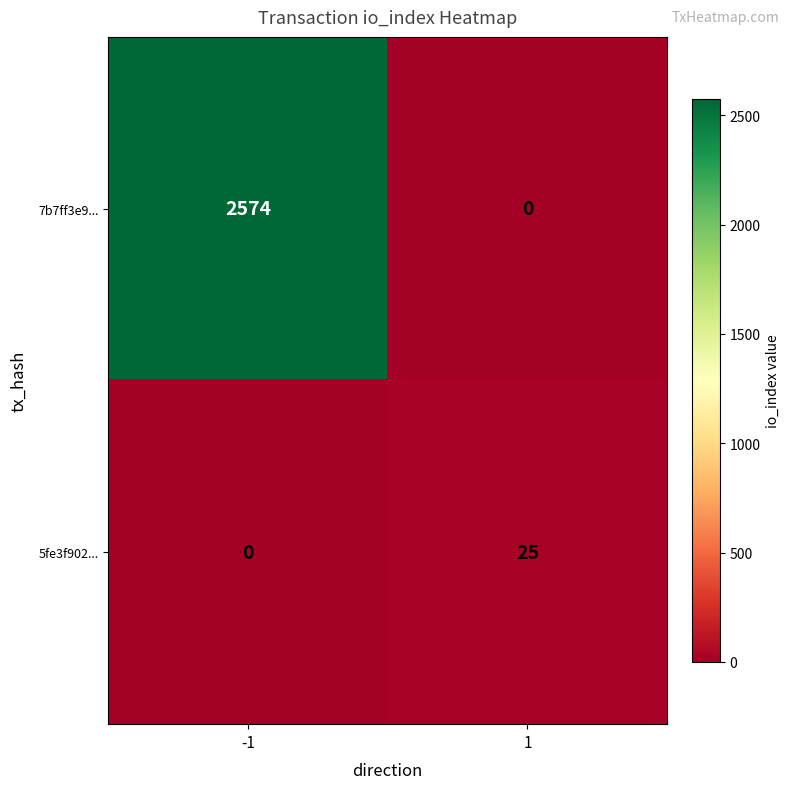

Reading left to right, transcribe all the data shown in this chart.

7b7ff3e9...: 2574	0
5fe3f902...: 0	25